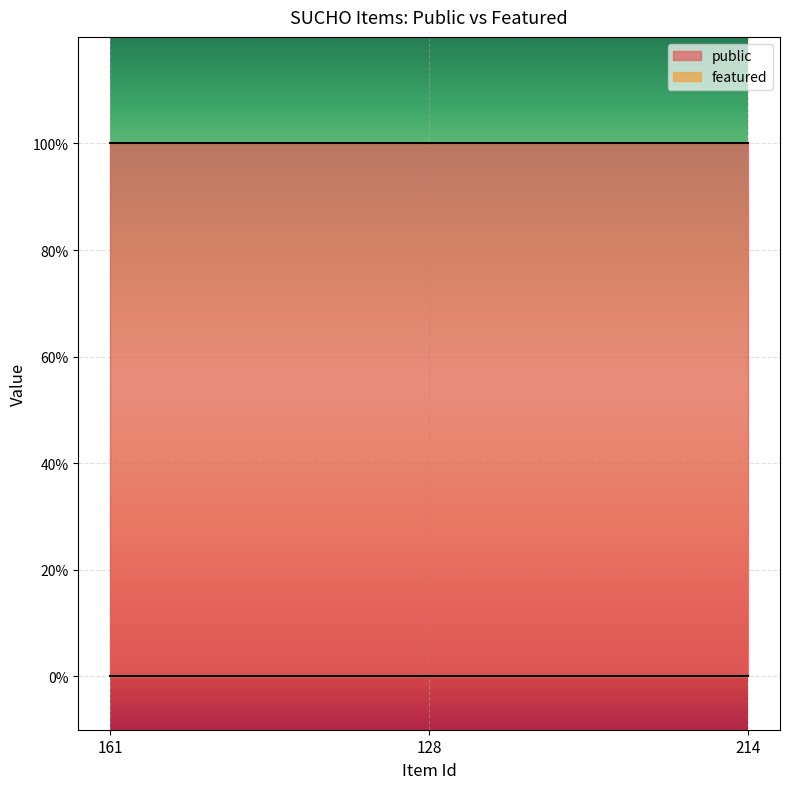

Which series has the largest total across all categories?

public